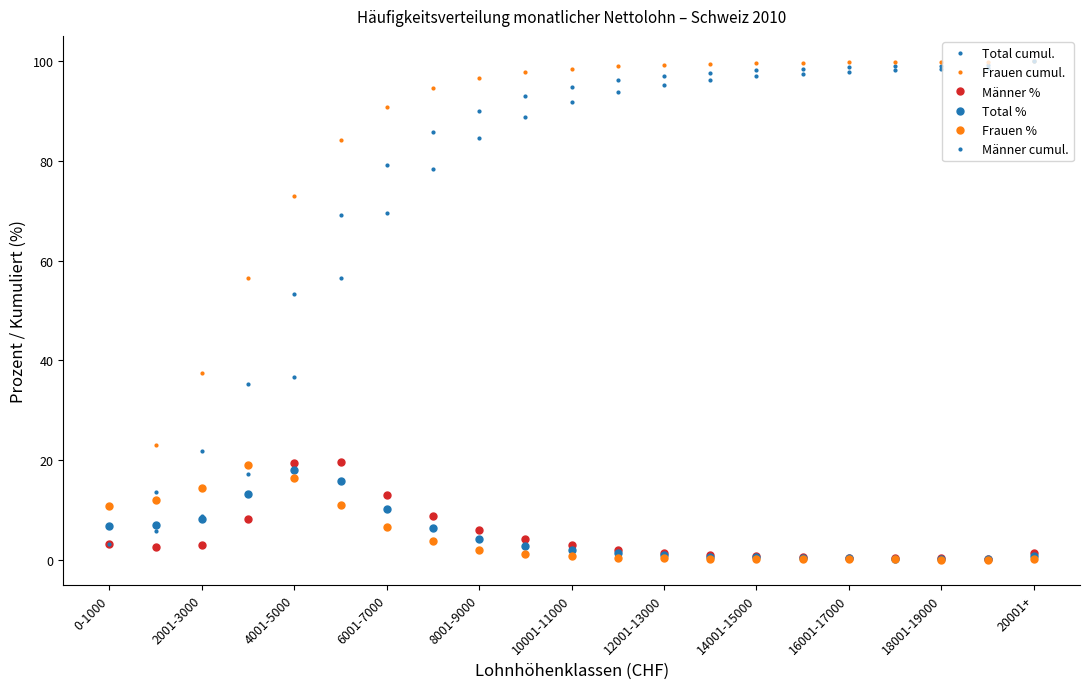

Which series has the largest total across all categories?

Frauen cumul.